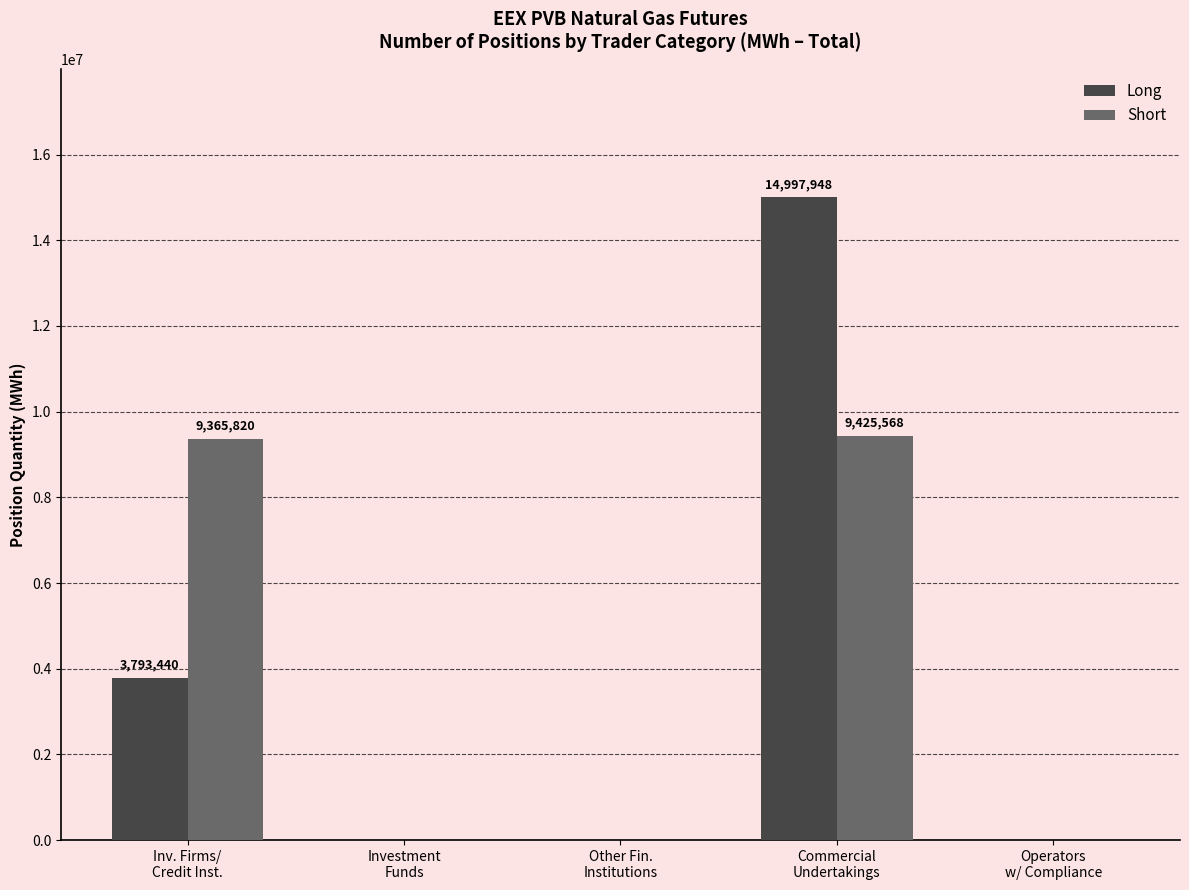

What is the sum of all Short values?

18791388